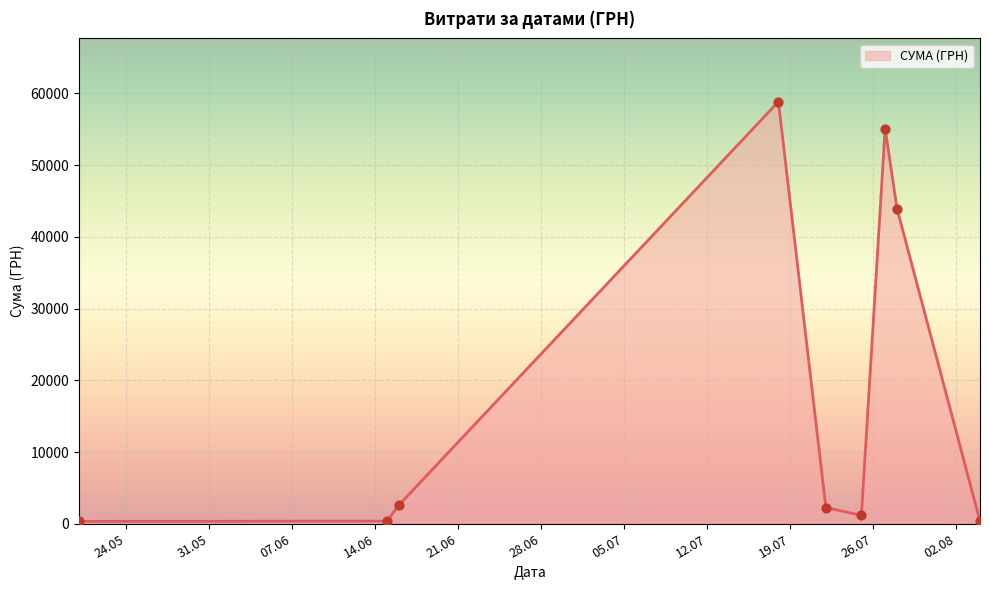

What is the difference between the maximum and minimum values?

58510.0